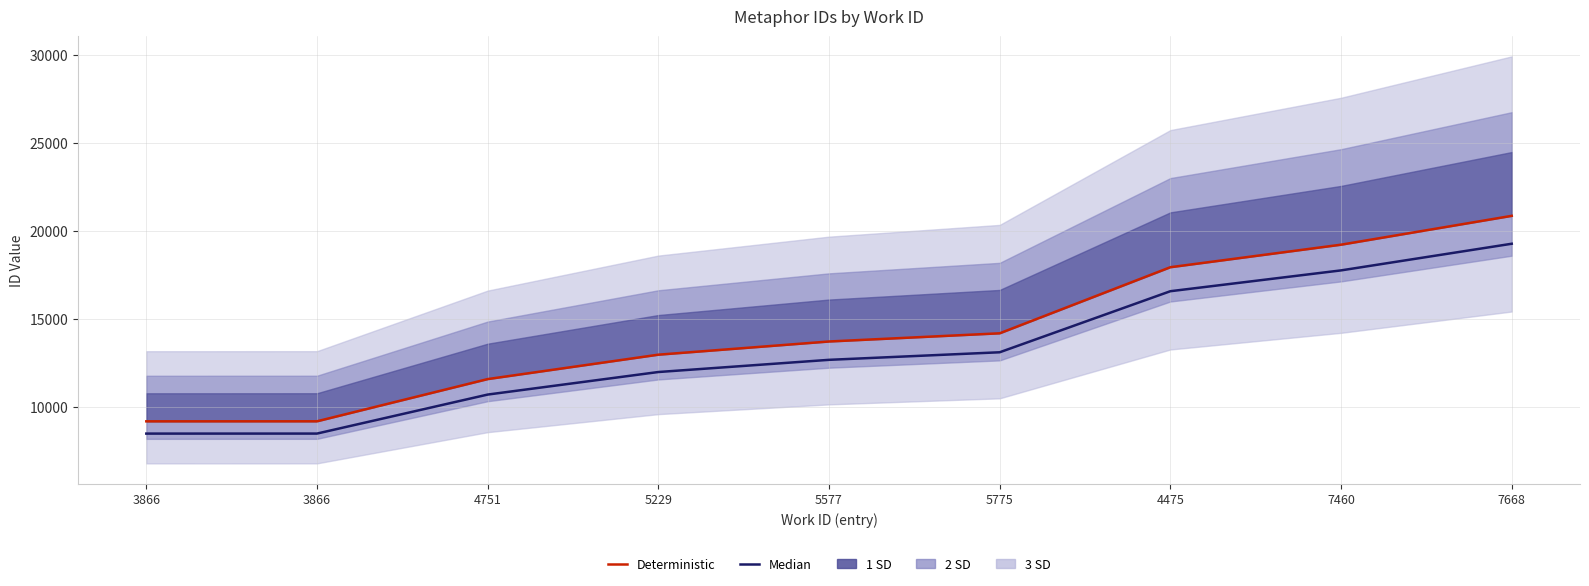

How many lines are shown in the chart?

2